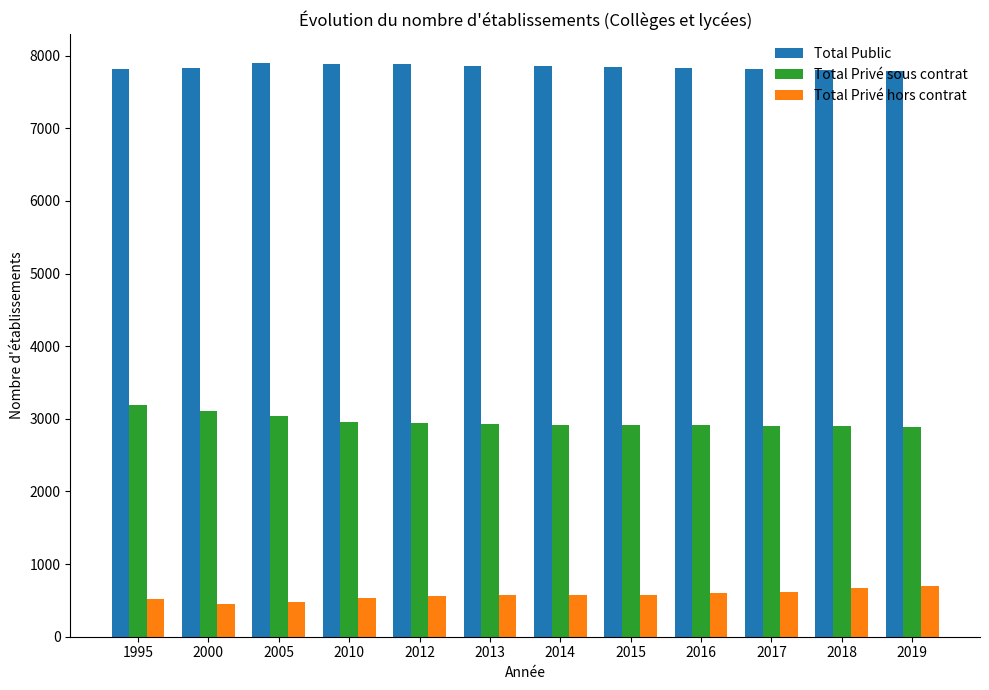

What is the spread (max minus min) of values at 2010?

7342